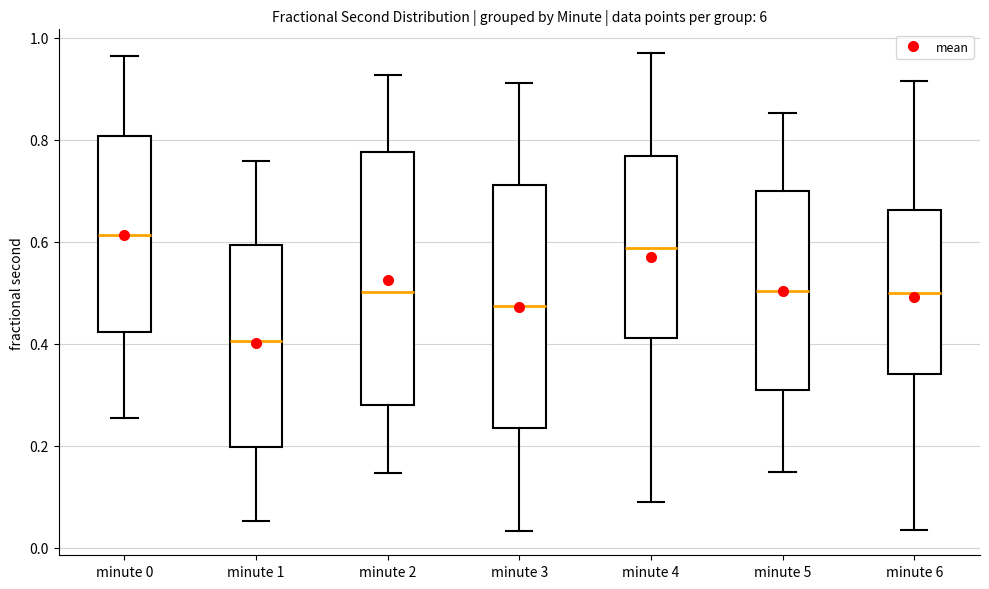

Comparing the boxes themselves (not the whiskers), which one is the tallest?

minute 2